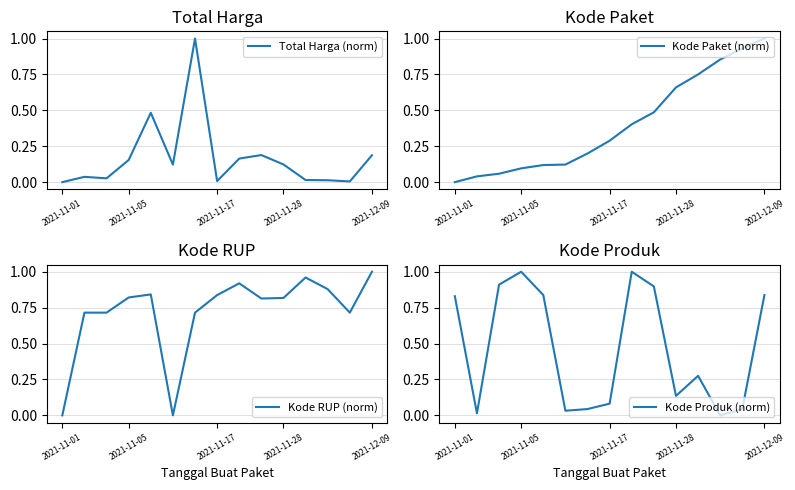

True or false: Kode Paket (norm) has more than 1 interior local peaks.

False